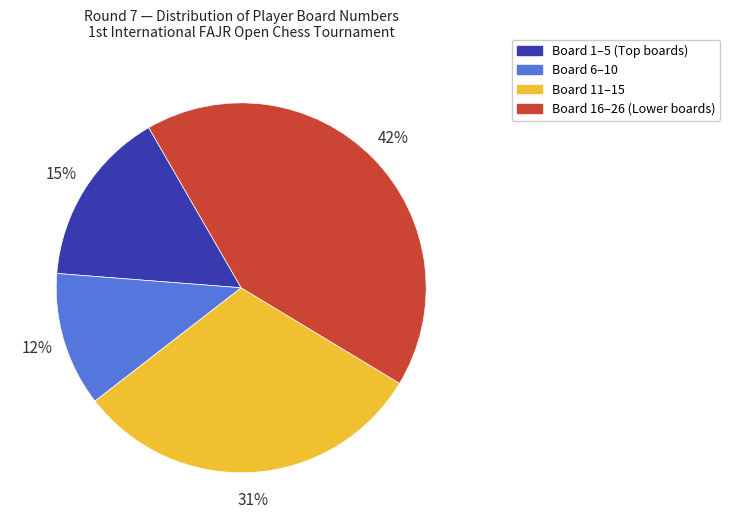

Does any single category account for the majority?

No